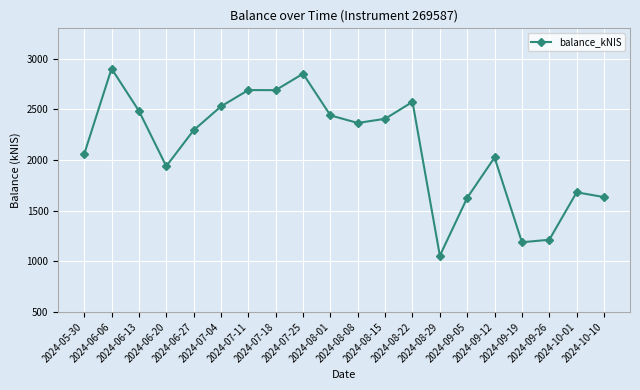

What is the minimum value shown in the chart?

1055.0